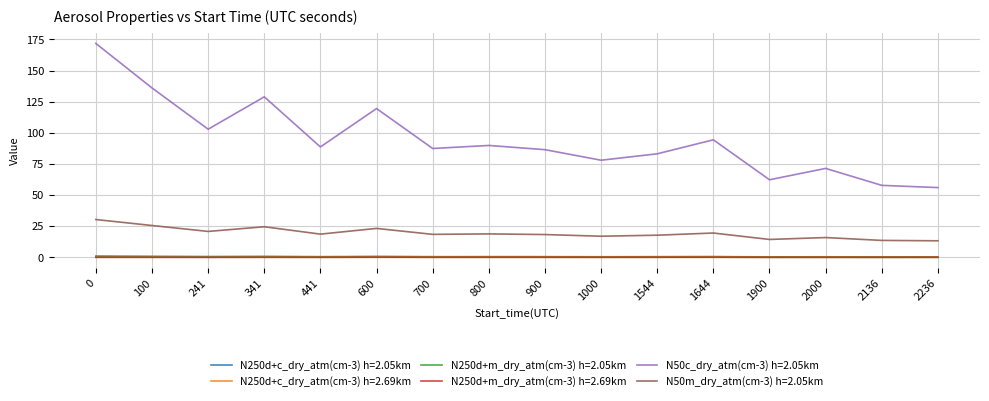

How many categories are shown in the chart?

16